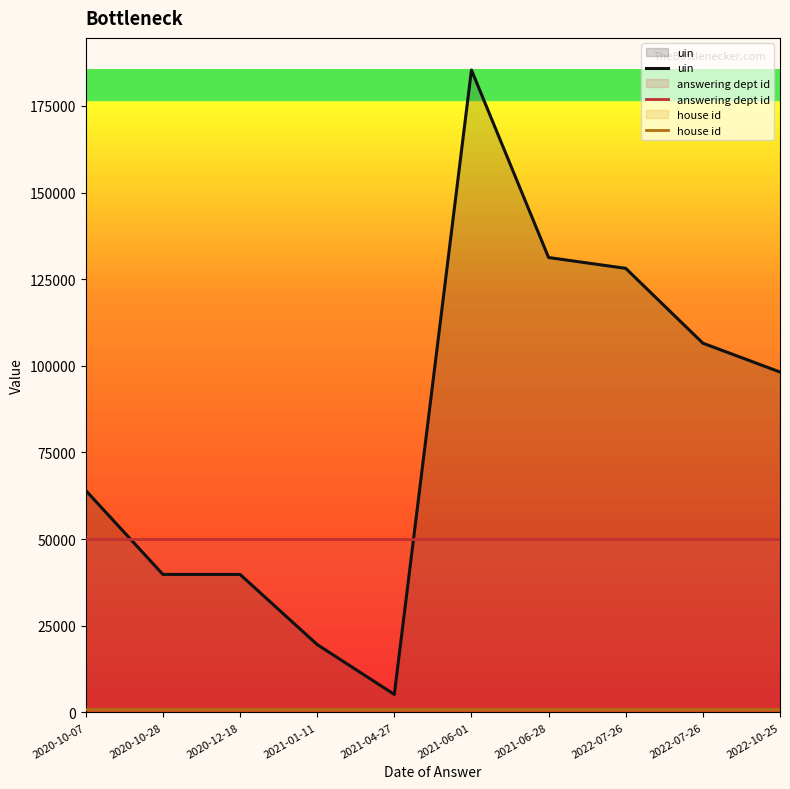

What is the smallest value displayed?

926.7